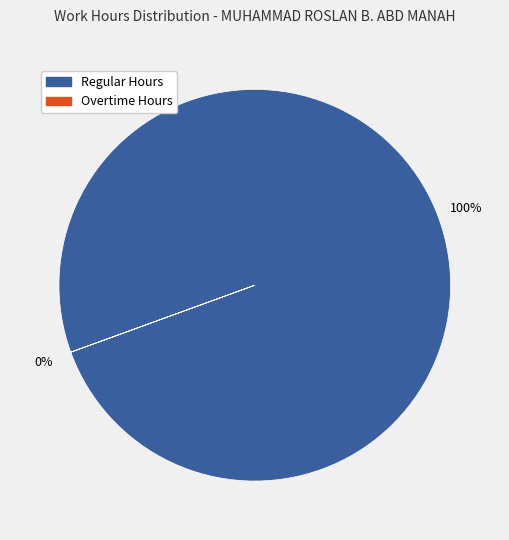

At Day 5, list the series in order from largest to smallest.

Regular Hours, Overtime Hours